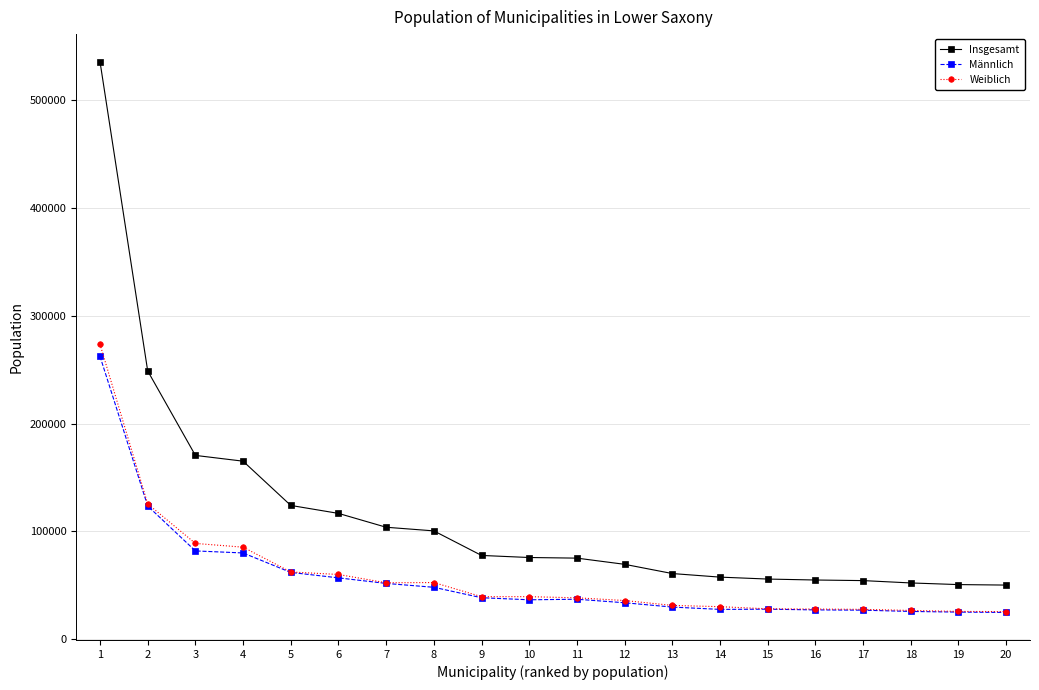

True or false: Insgesamt and Männlich cross at least once.

False